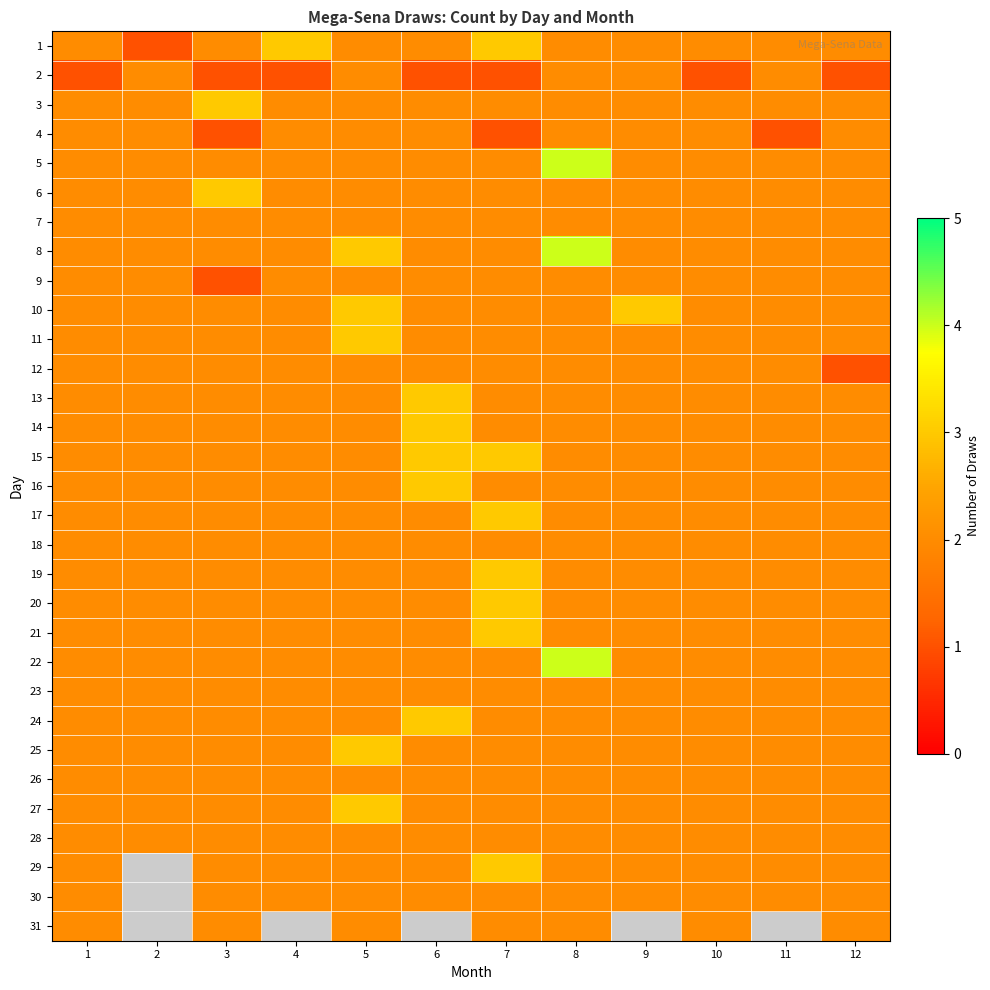

At which category is the sum across all series the highest?

8